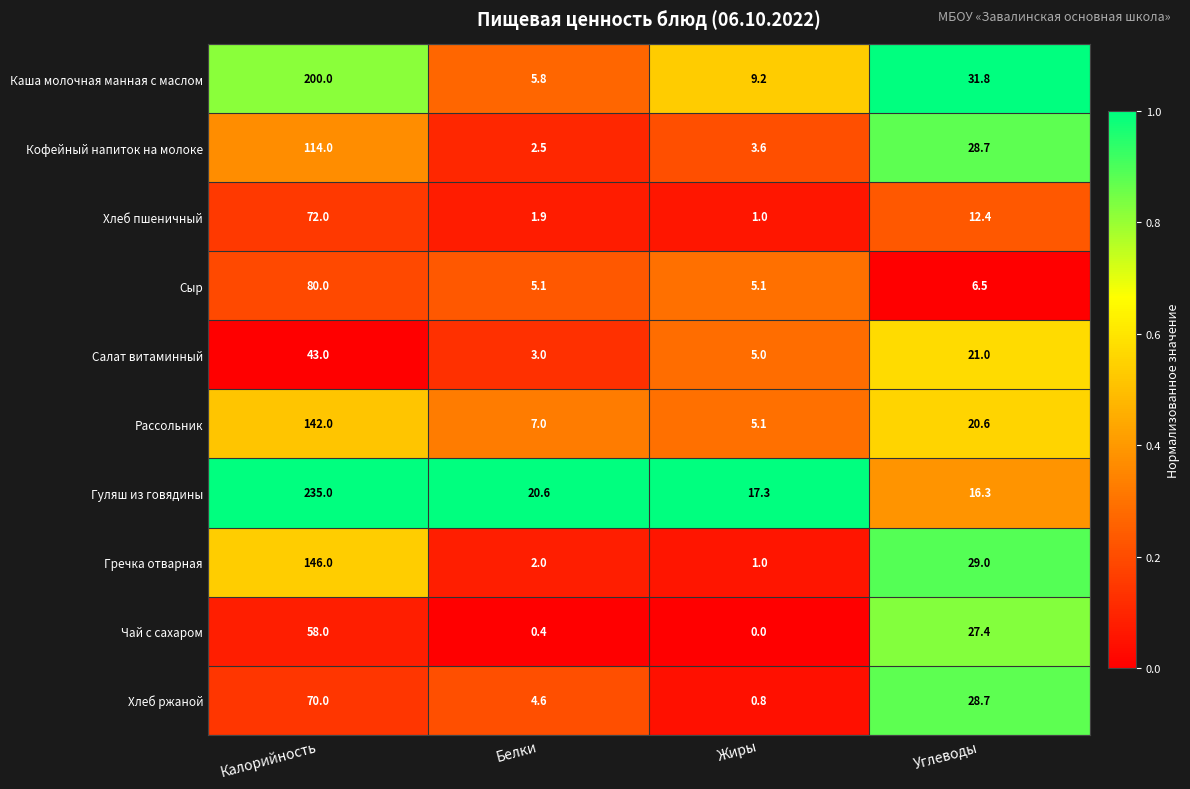

At which category does the chart reach its minimum across all series?

Жиры